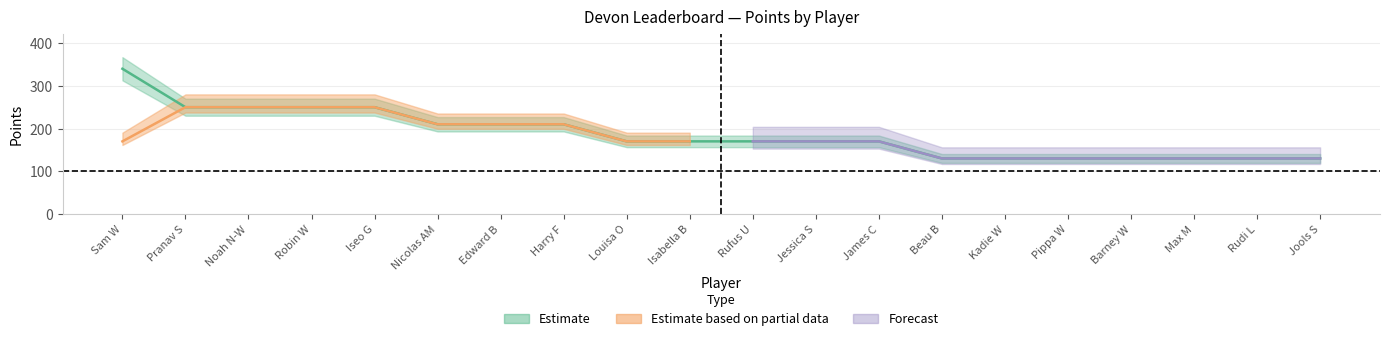

The Top Six Points series shows 170 at Jessica S. True or false?

True